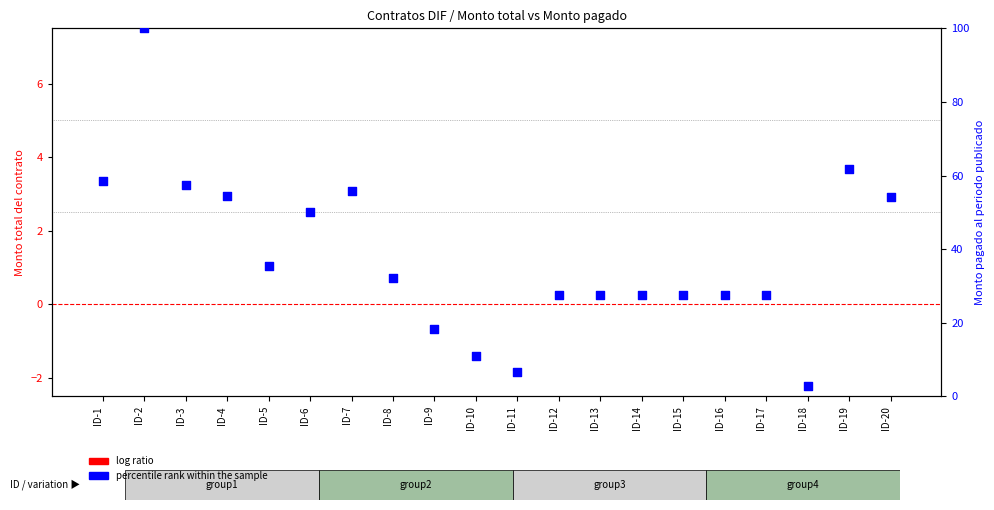

What is the total value across all series at ID-9?

18.3